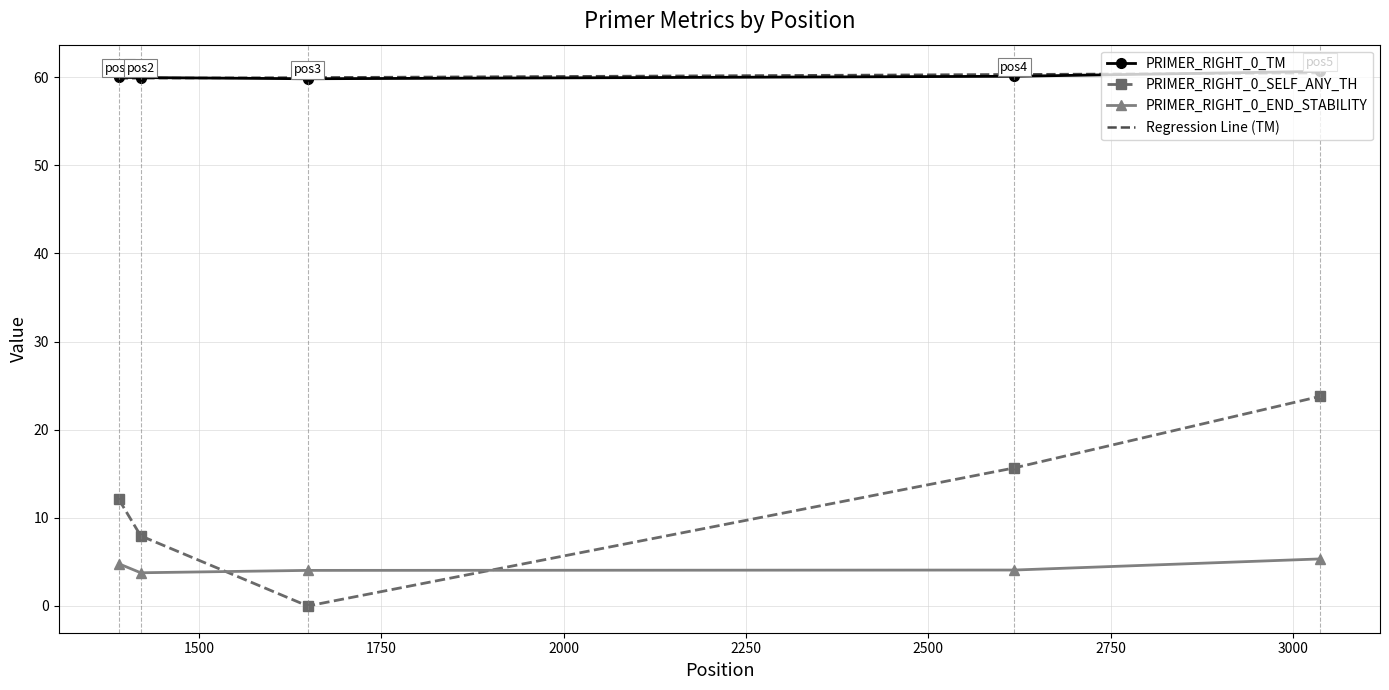

Which series has the widest spread of values?

PRIMER_RIGHT_0_SELF_ANY_TH